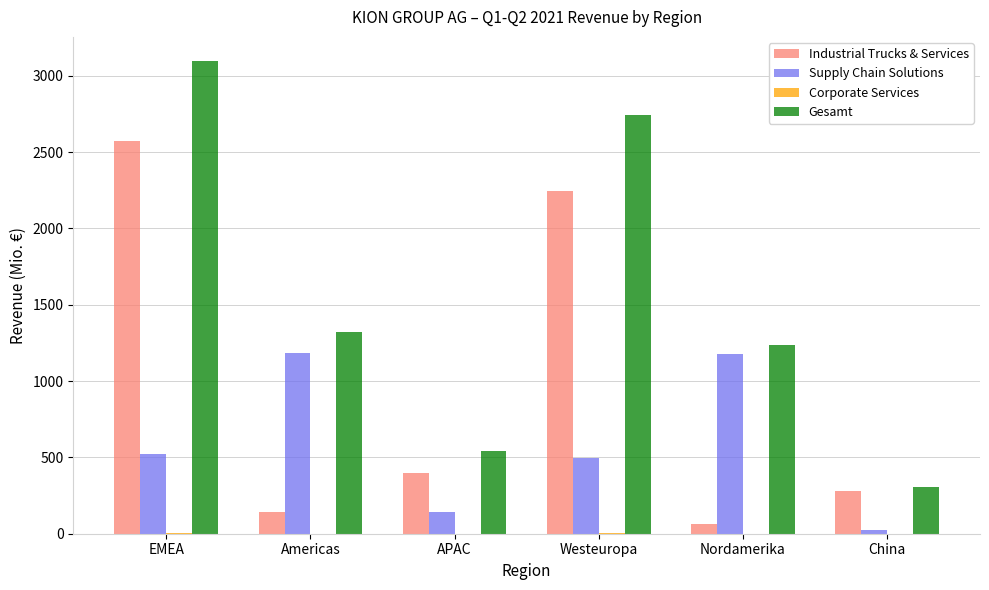

What is the sum of all Gesamt values?

9260.2